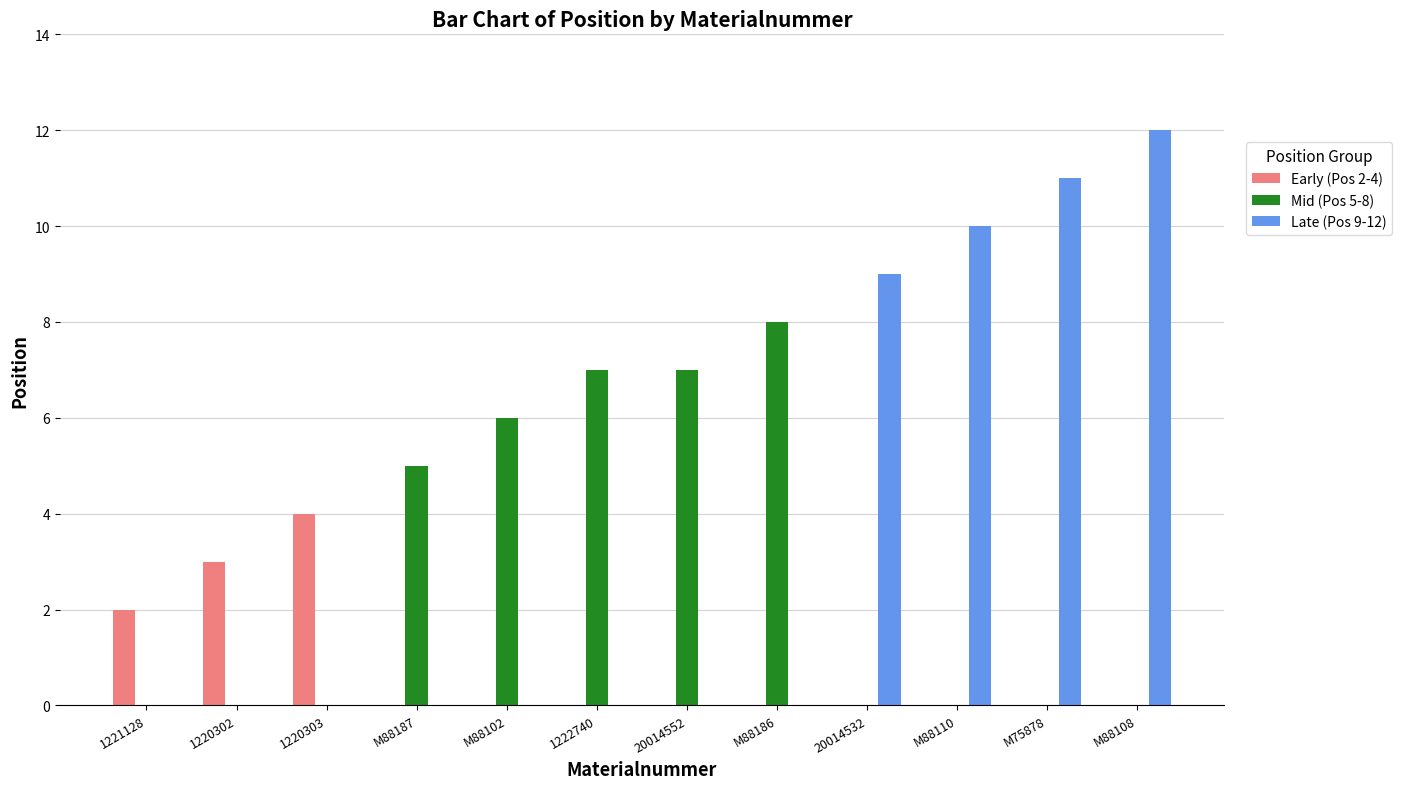

What is the average value of the Mid (Pos 5-8) series?

3